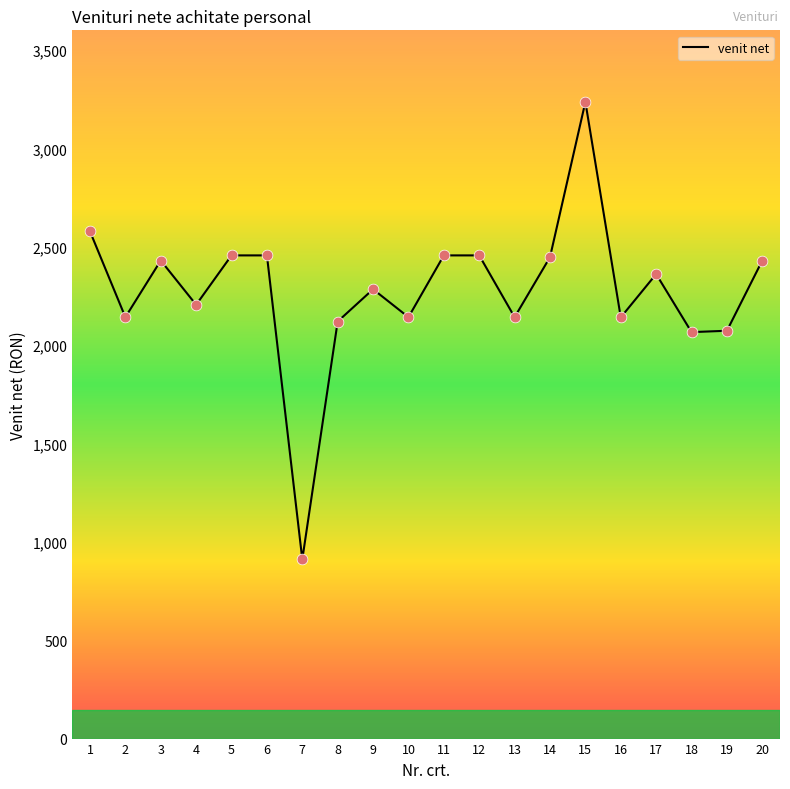

What is the change in value from 16 to 17?

+220